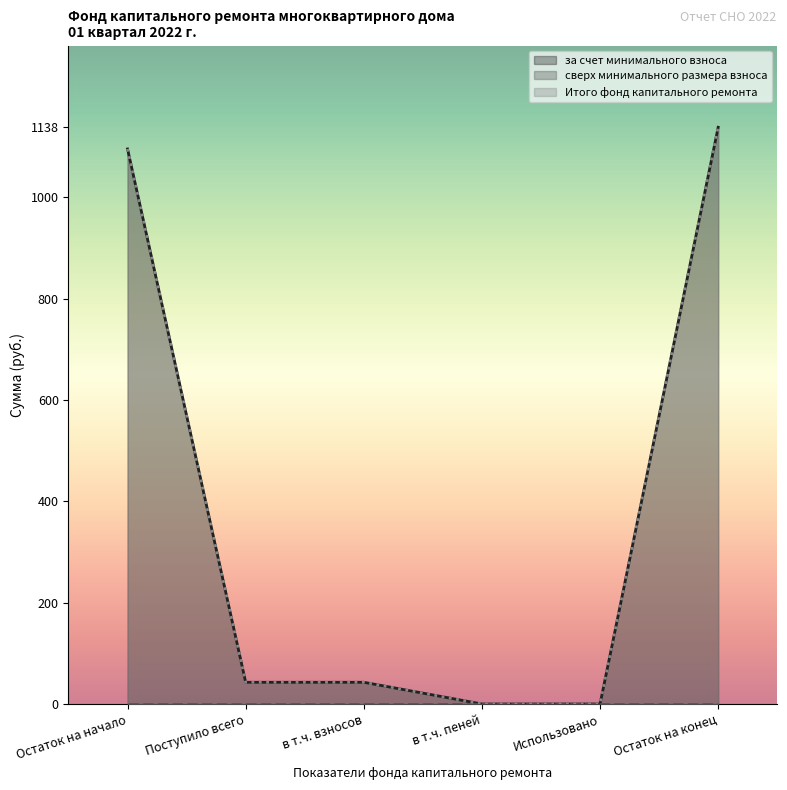

Which category has the highest value in the за счет минимального взноса series?

Остаток на конец